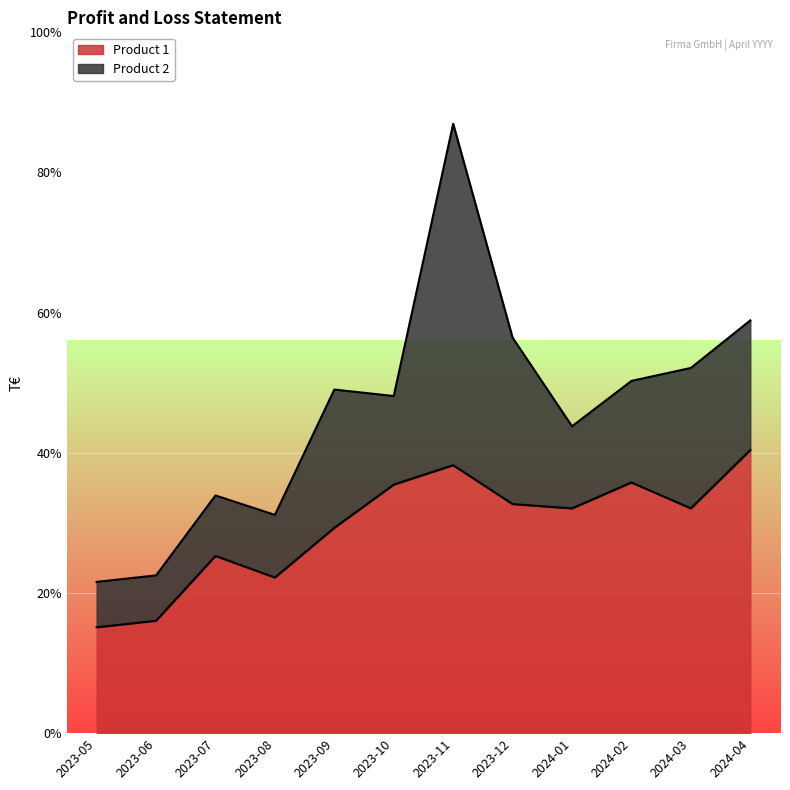

What is the smallest value displayed?

245